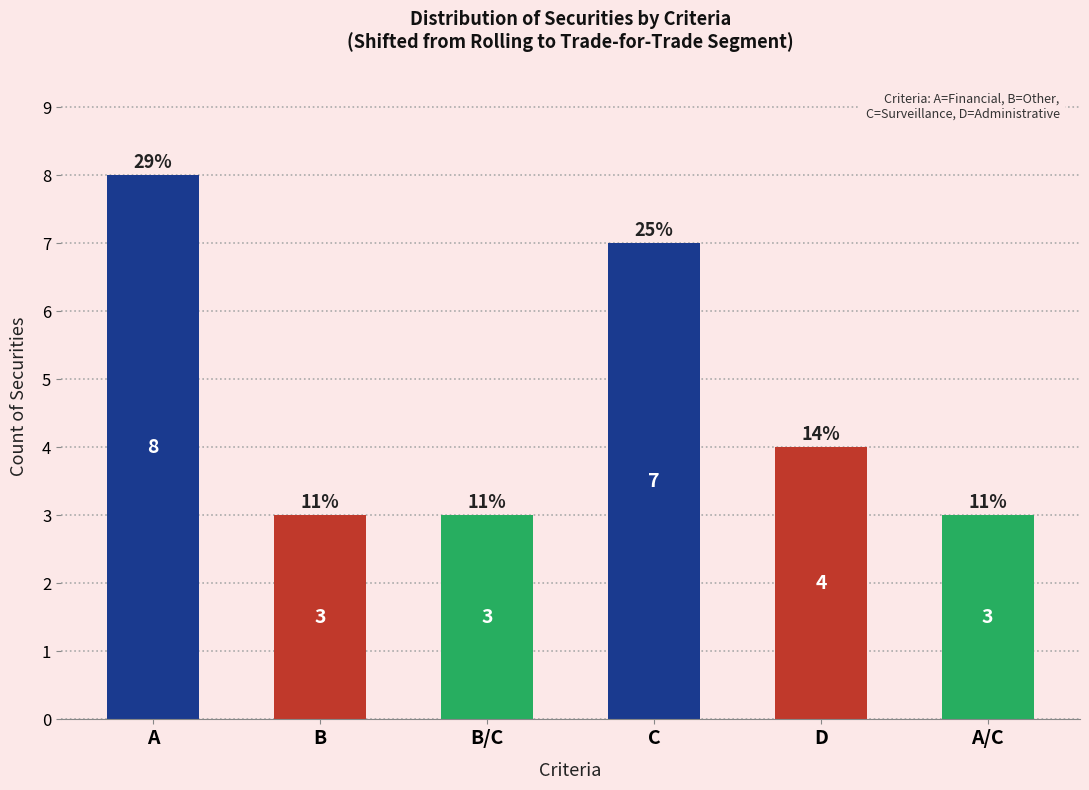

What is the difference between the maximum and minimum values?

5